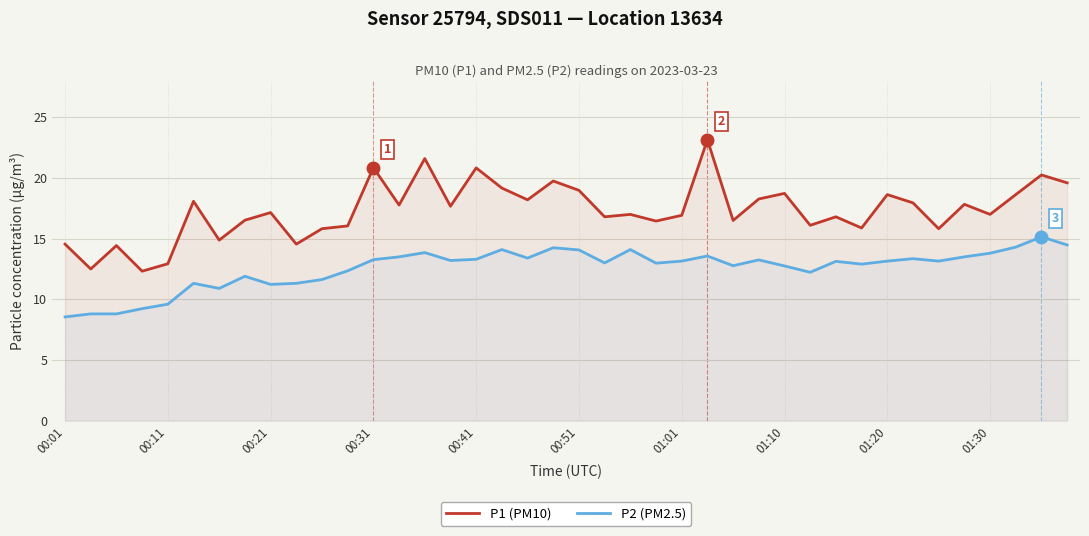

Reading right to left, list all the values displayed in this chart.

P1 (PM10): 19.6	20.2	18.6	17.0	17.8	15.8	17.9	18.6	15.9	16.8	16.1	18.7	18.3	16.5	23.1	16.9	16.4	17.0	16.8	19.0	19.8	18.2	19.2	20.8	17.7	21.6	17.8	20.9	16.1	15.8	14.6	17.1	16.5	14.9	18.1	12.9	12.3	14.4	12.5	14.6
P2 (PM2.5): 14.5	15.2	14.3	13.8	13.5	13.2	13.3	13.2	12.9	13.1	12.2	12.8	13.2	12.8	13.6	13.2	13.0	14.1	13.0	14.1	14.2	13.4	14.1	13.3	13.2	13.8	13.5	13.3	12.3	11.6	11.3	11.2	11.9	10.9	11.3	9.6	9.2	8.8	8.8	8.6